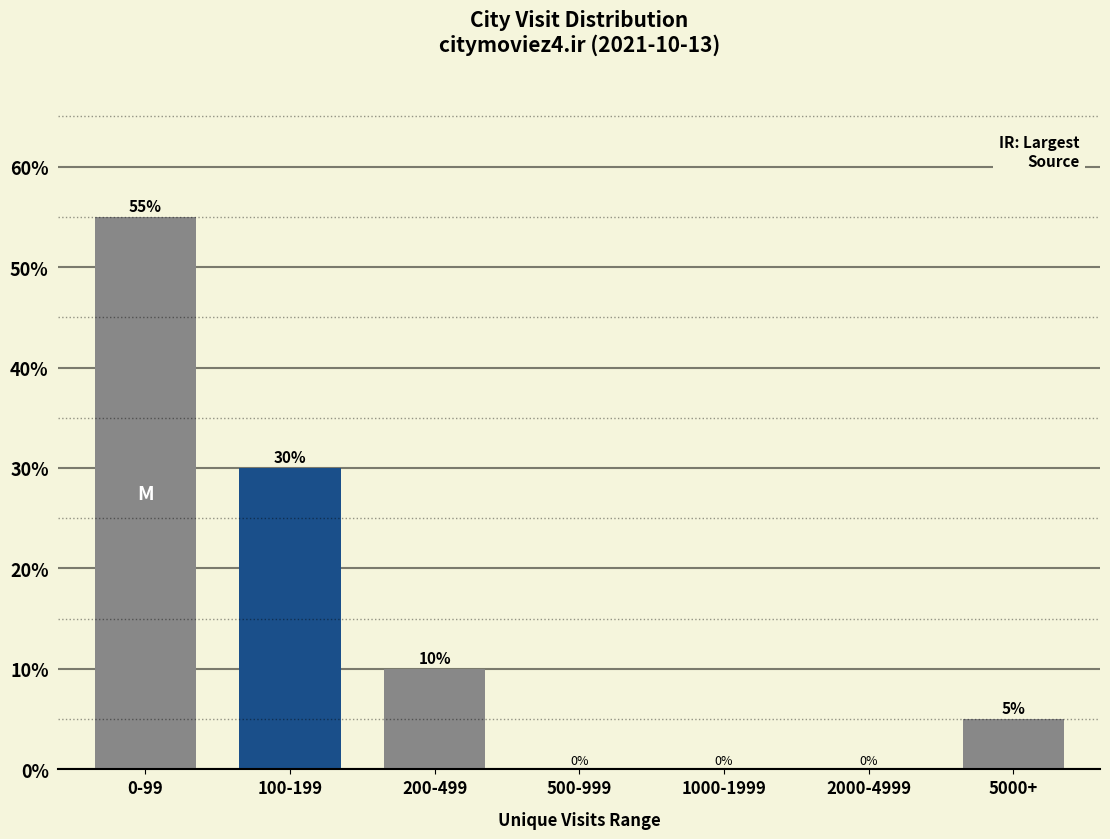

Reading left to right, transcribe all the data shown in this chart.

0-99=55.0	100-199=30.0	200-499=10.0	500-999=0.0	1000-1999=0.0	2000-4999=0.0	5000+=5.0